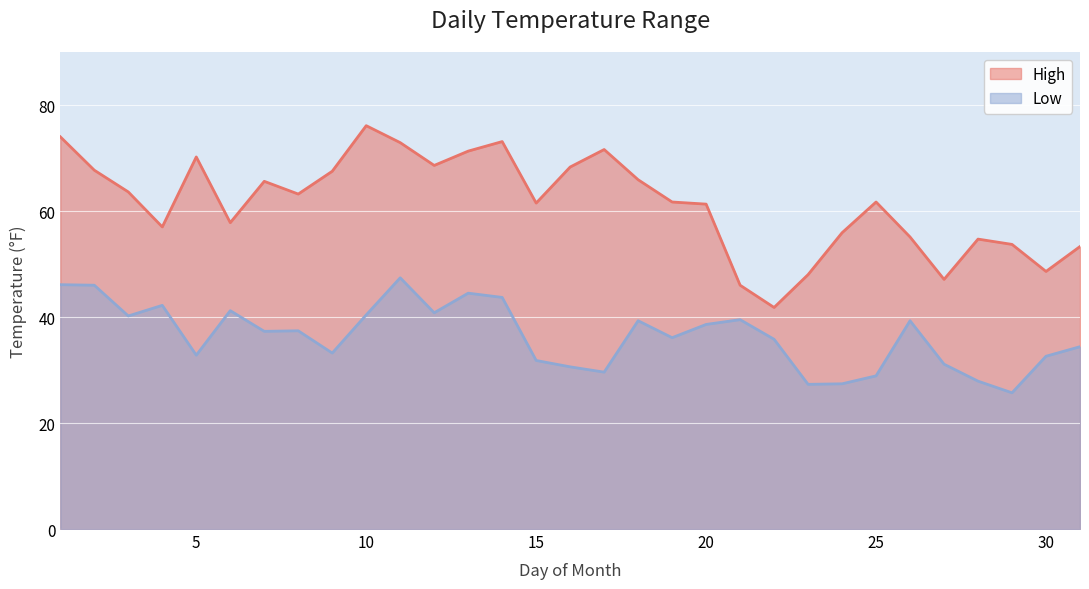

At which label does High first exceed 61?

1